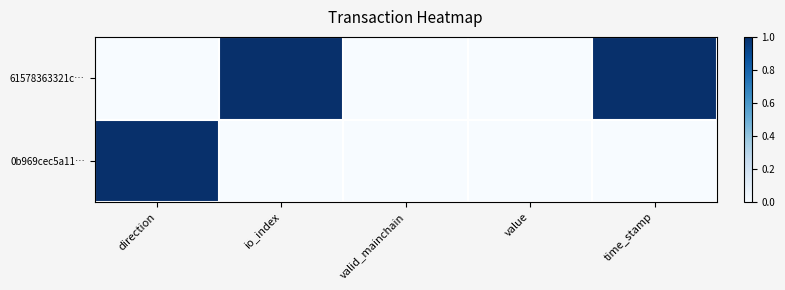

Reading left to right, what are all the values shown in this chart?

61578363321c…: direction=0	io_index=1	valid_mainchain=0	value=0	time_stamp=1
0b969cec5a11…: direction=1	io_index=0	valid_mainchain=0	value=0	time_stamp=0